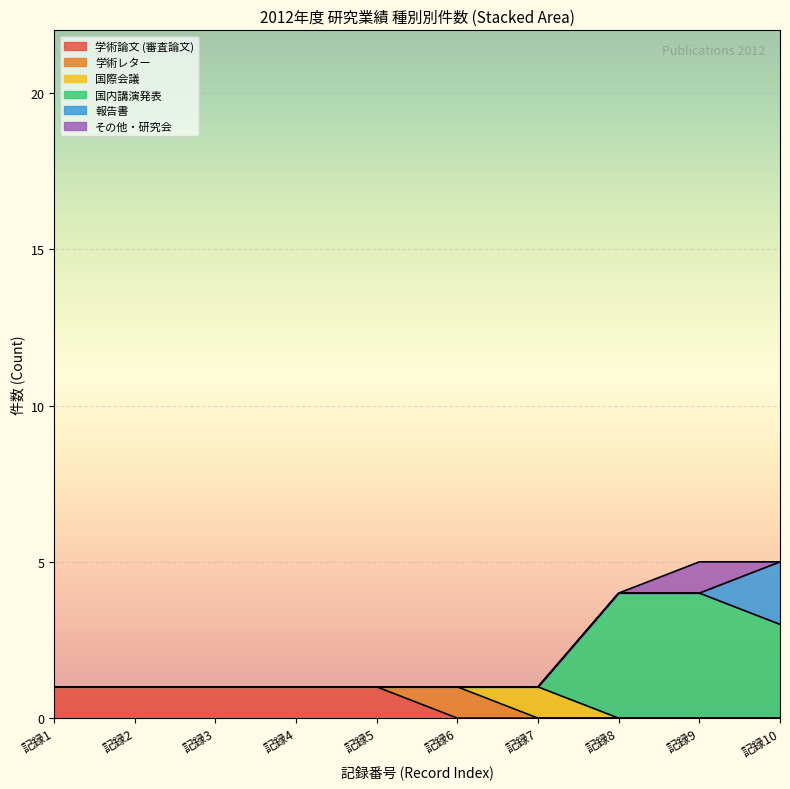

True or false: 報告書 and 国際会議 intersect in this chart.

False